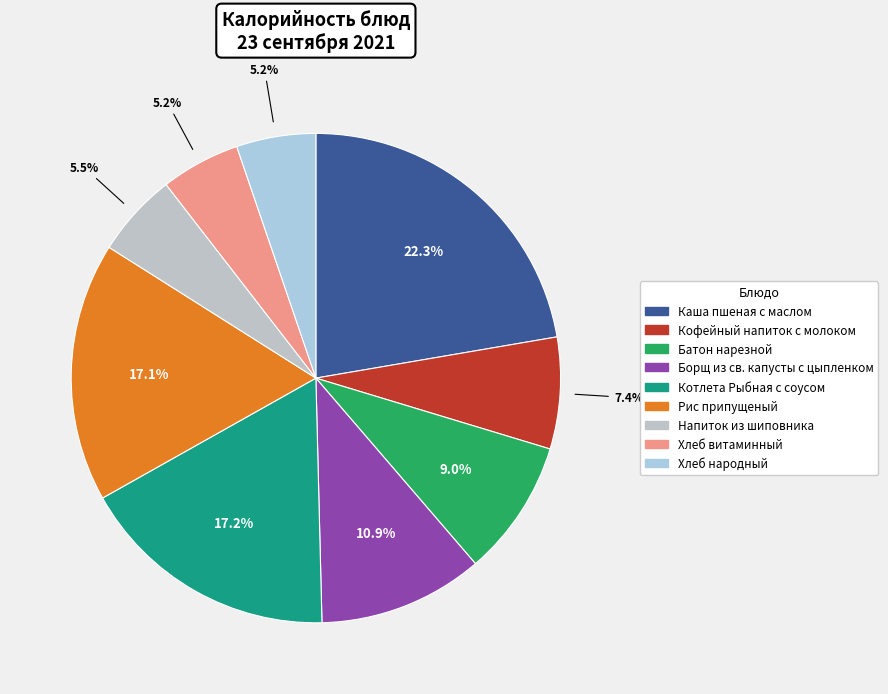

What is the ratio of the value at Рис припущеный to the value at Хлеб витаминный?

3.3